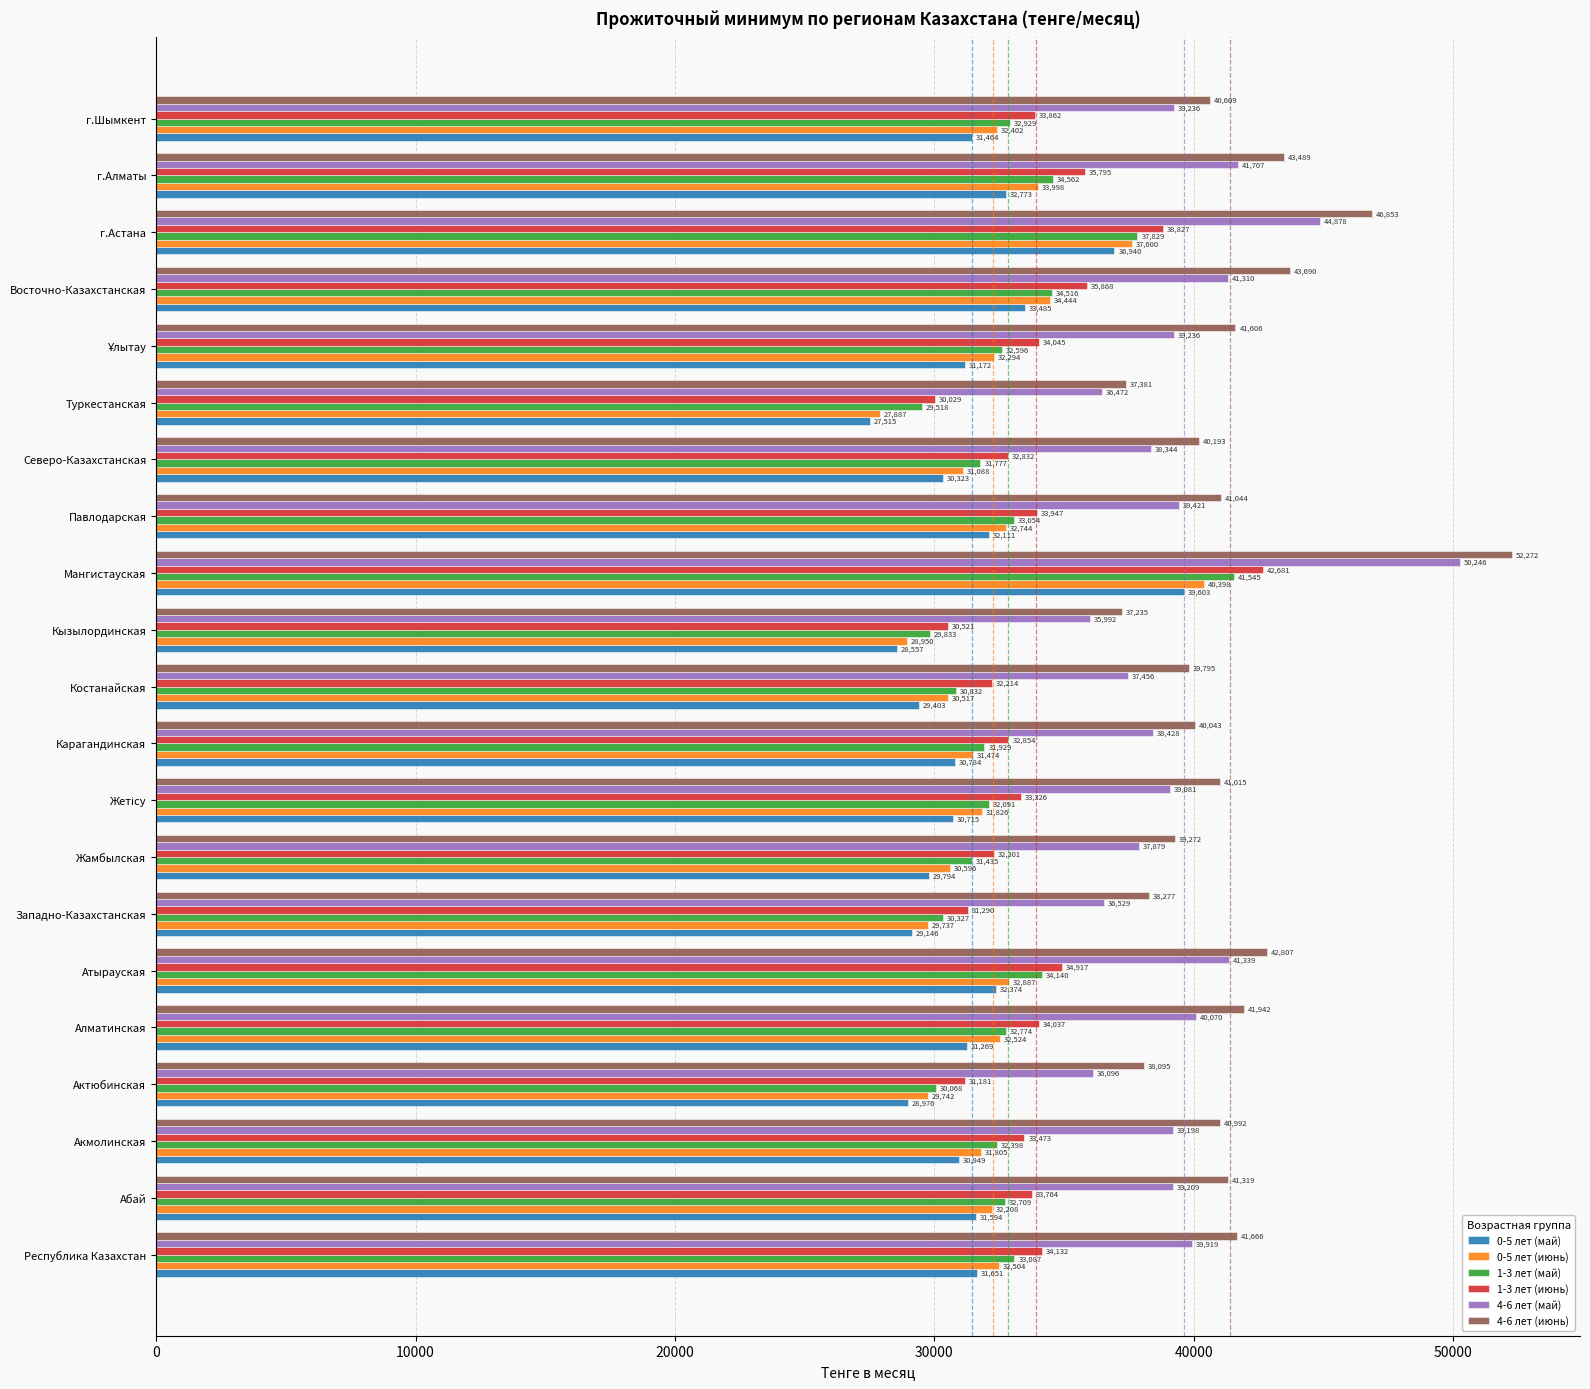

Where is 4-6 лет (июнь) nearest to the value 44753?

Восточно-Казахстанская